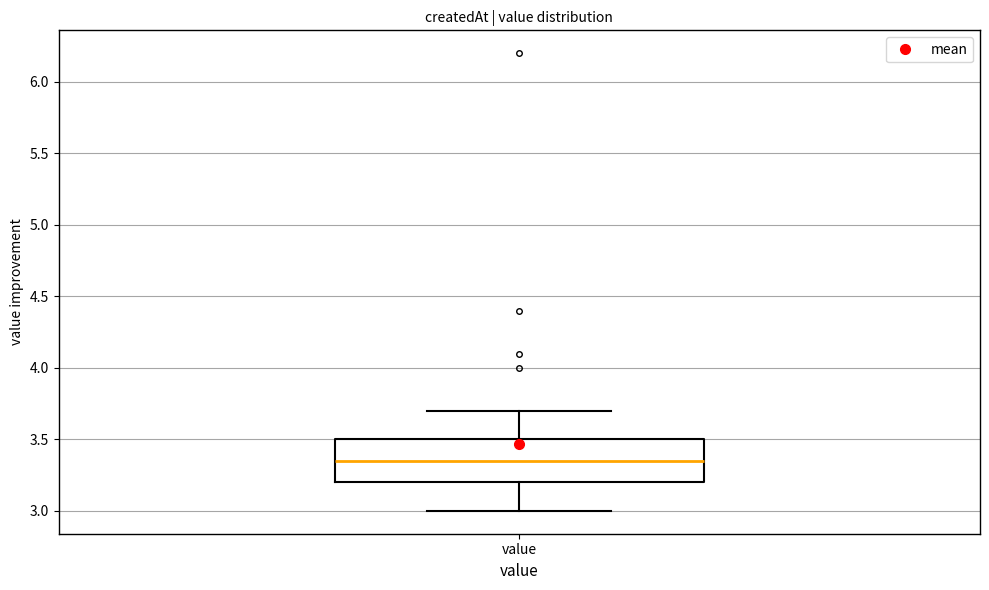

Transcribe this box plot: give where the median line is, the range the box spans, and where the two whiskers end, as read against the y-axis. The values are not printed on the chart, so give them approximately, as read against the axis.

median 3.35, box 3.20 to 3.50, whiskers 3.00 to 3.70